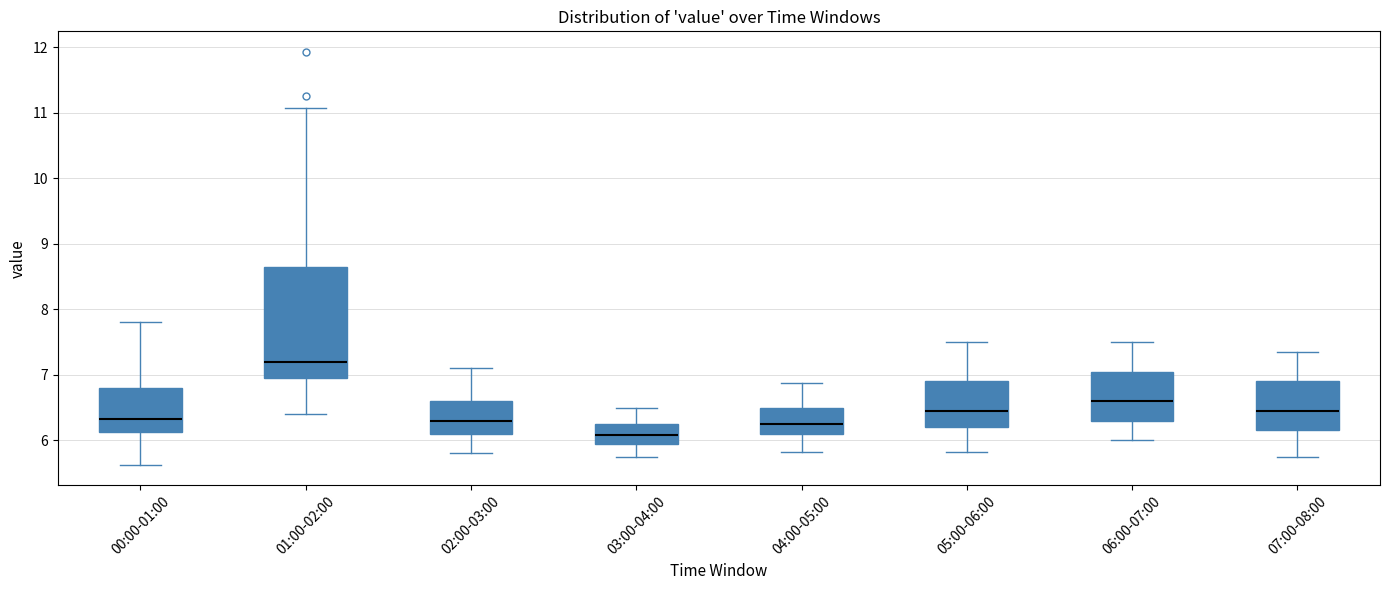

Which box's median line is the lowest?

03:00-04:00